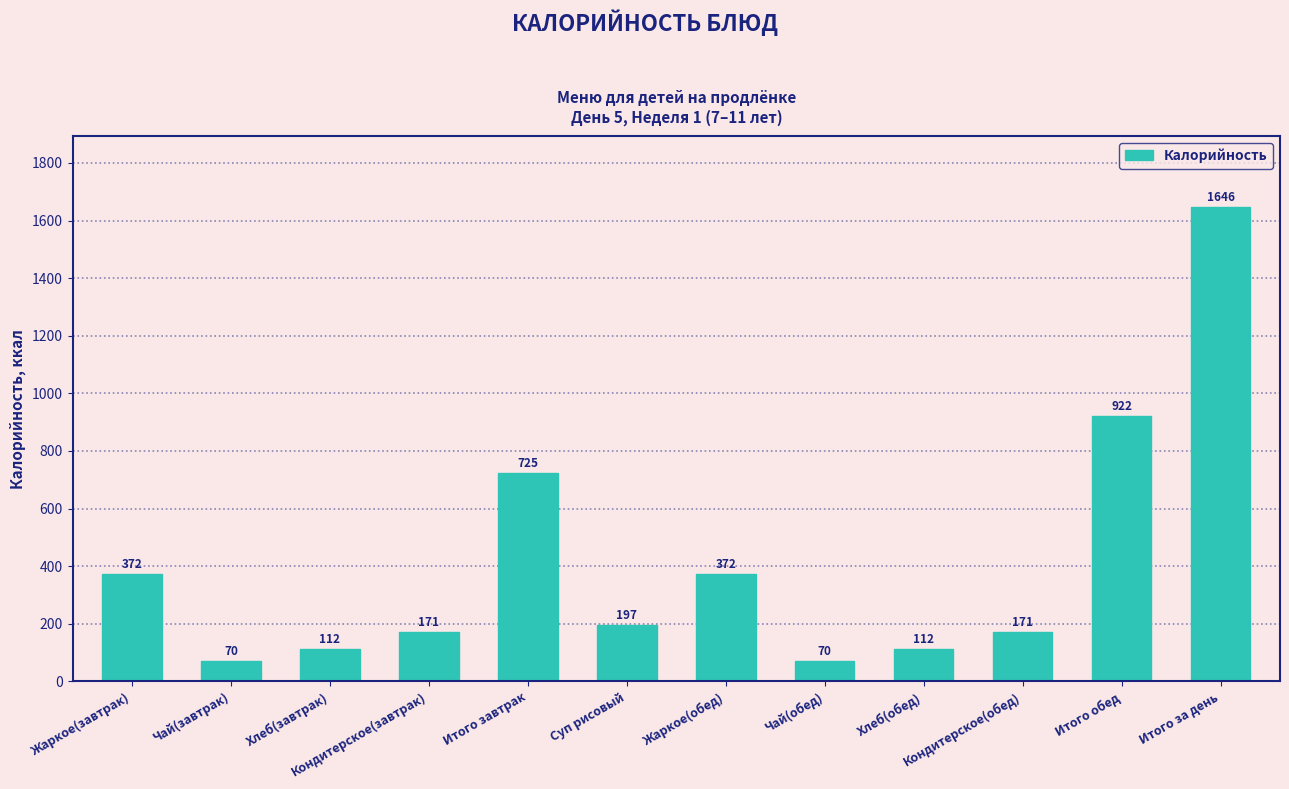

The value at Кондитерское(обед) is 171.0. True or false?

True